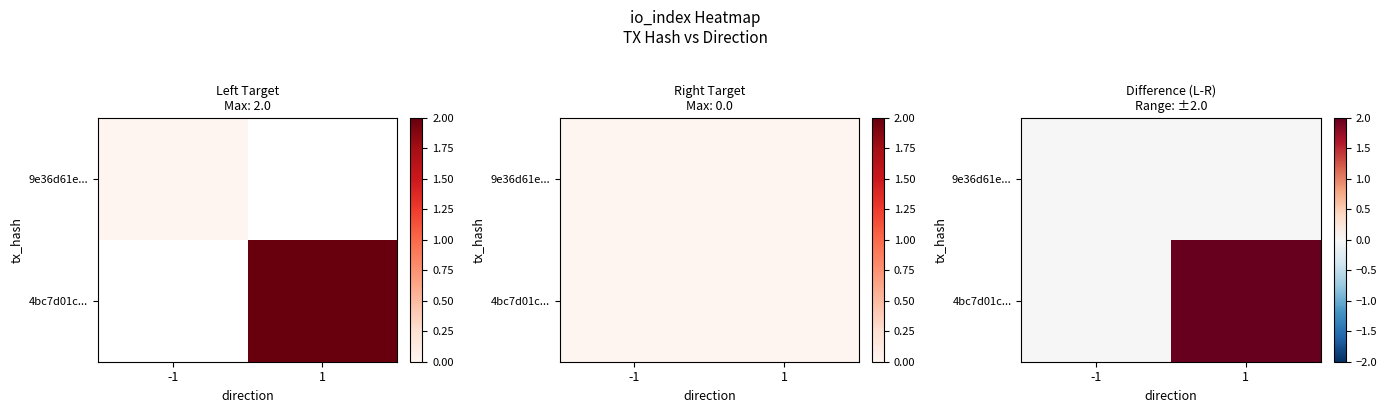

Is it true that 4bc7d01c... equals 0 at -1?

True